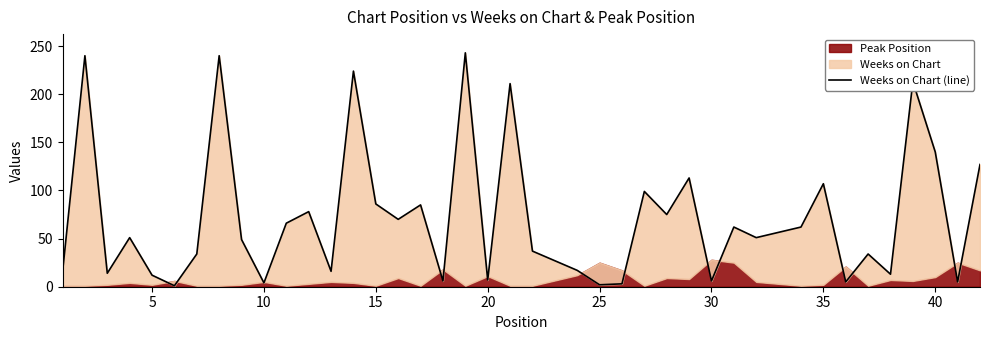

Does the chart display data point markers on the line(s)?

No